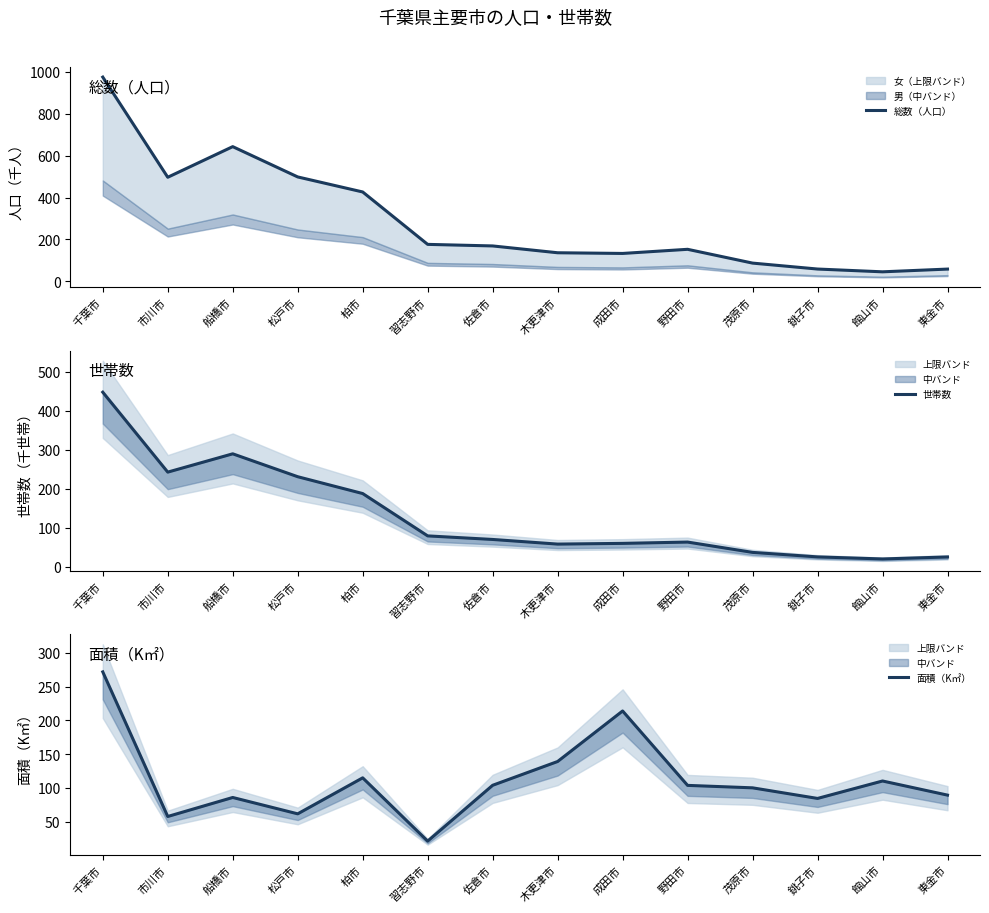

Which category has the lowest value in the 面積（K㎡） series?

習志野市